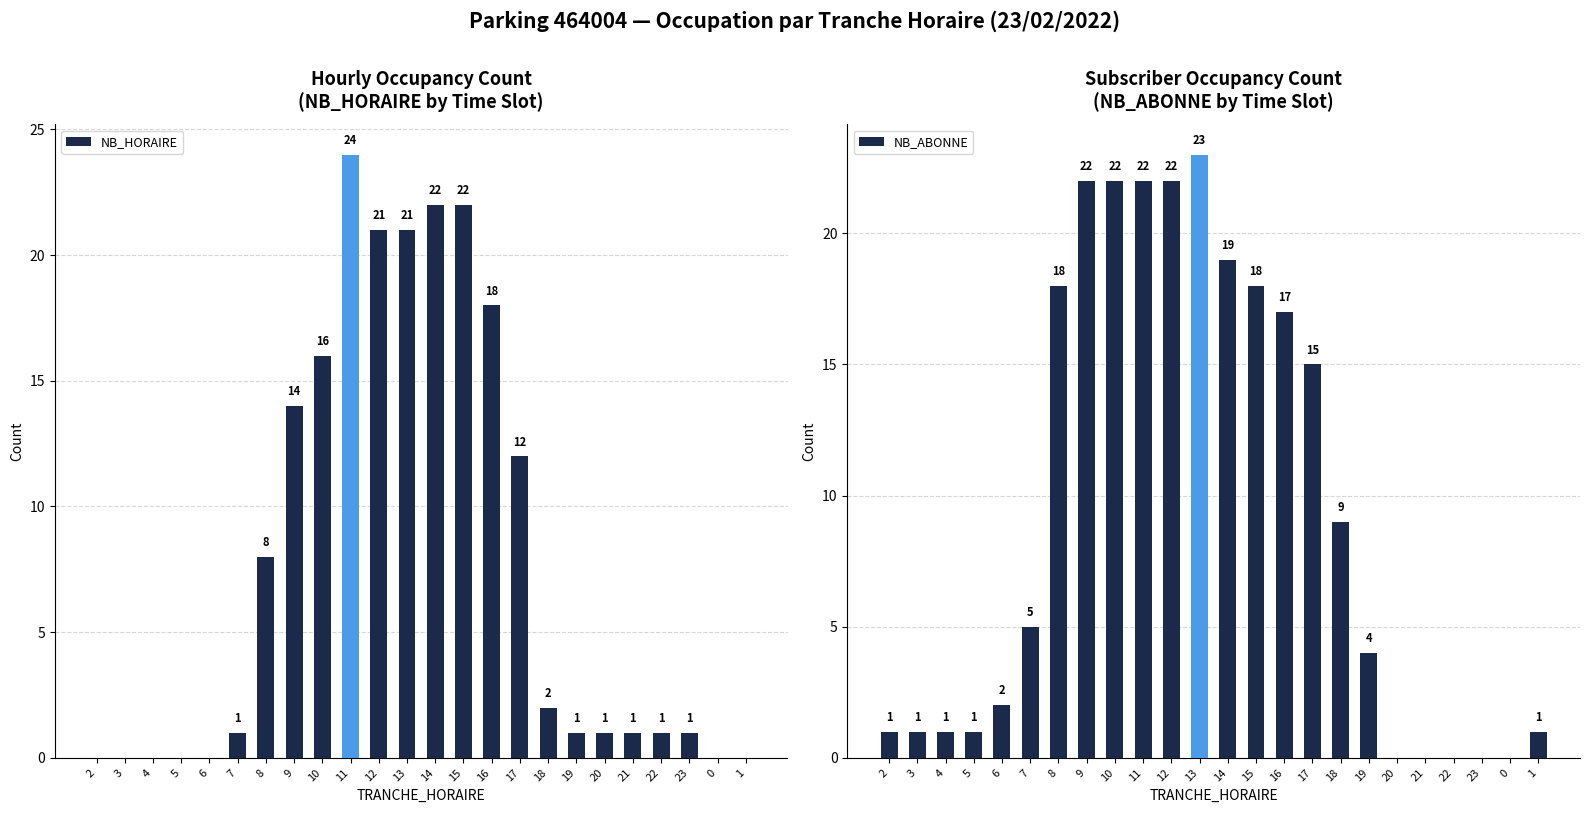

How many distinct data groups are displayed?

2